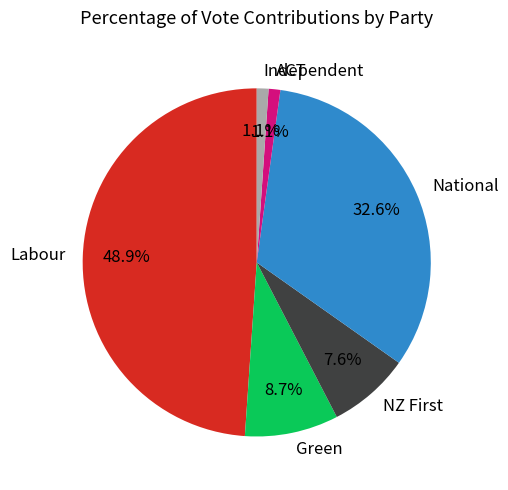

What is the largest slice in the pie chart?

Labour